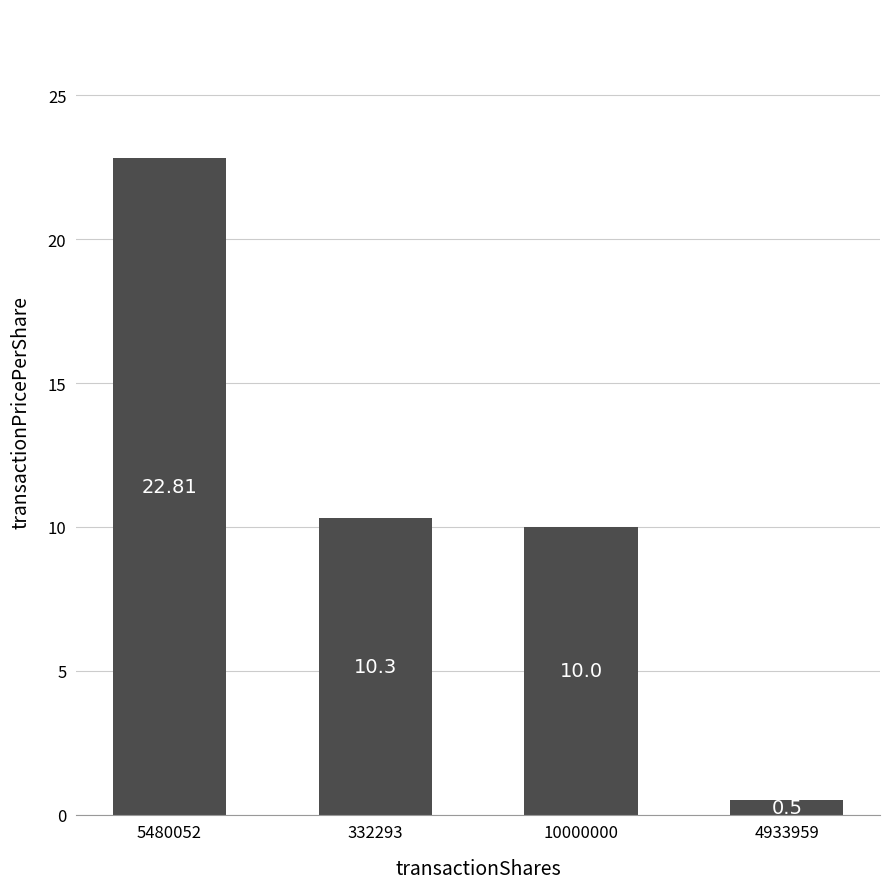

At which label is the value closest to 11?

332293